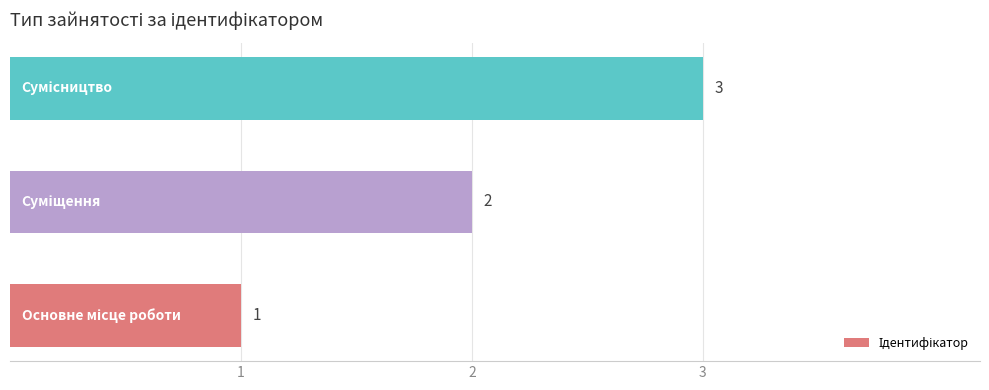

What is the maximum value shown in the chart?

3